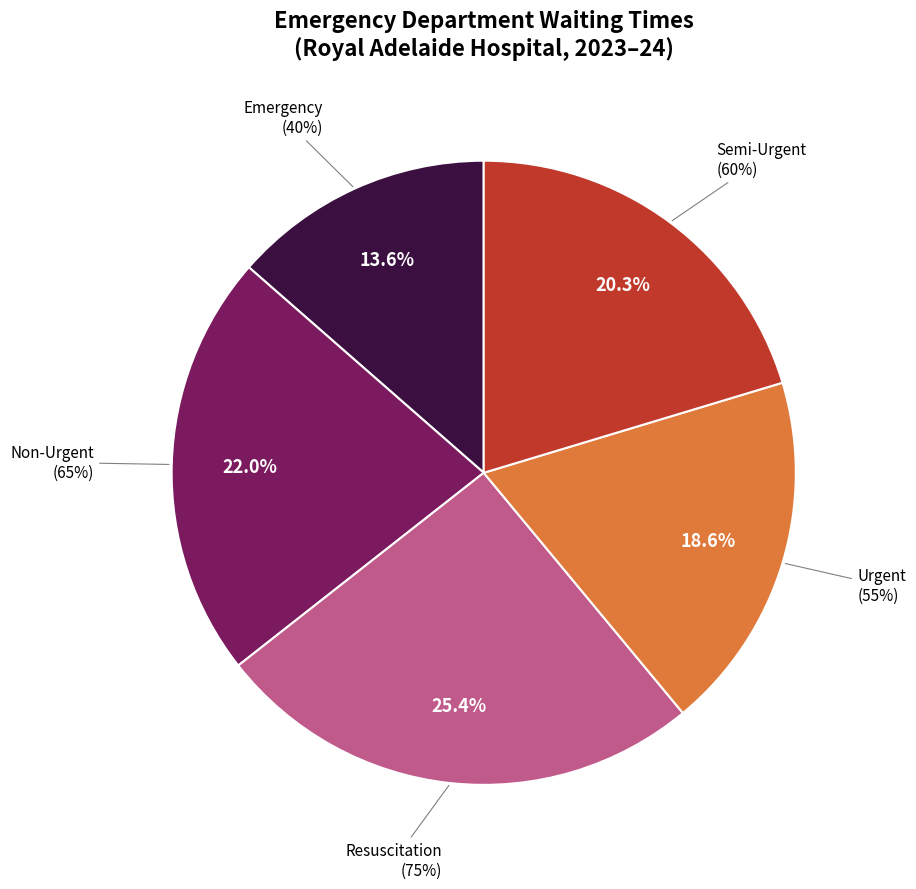

Is it true that Non-Urgent is 37% of the pie?

False